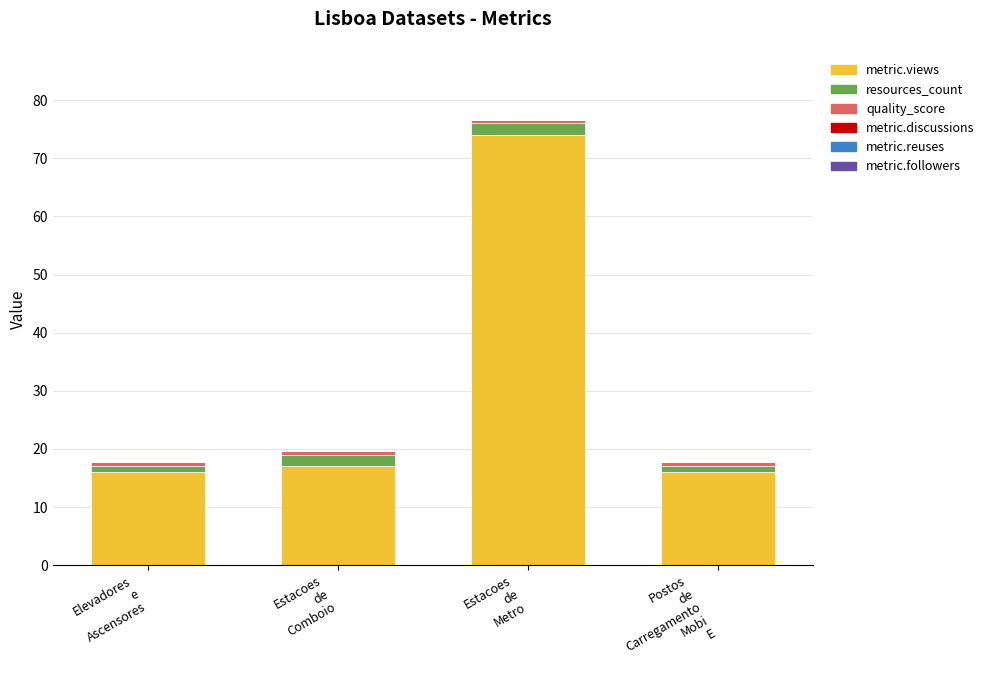

What is the lowest value of the metric.views series?

16.0